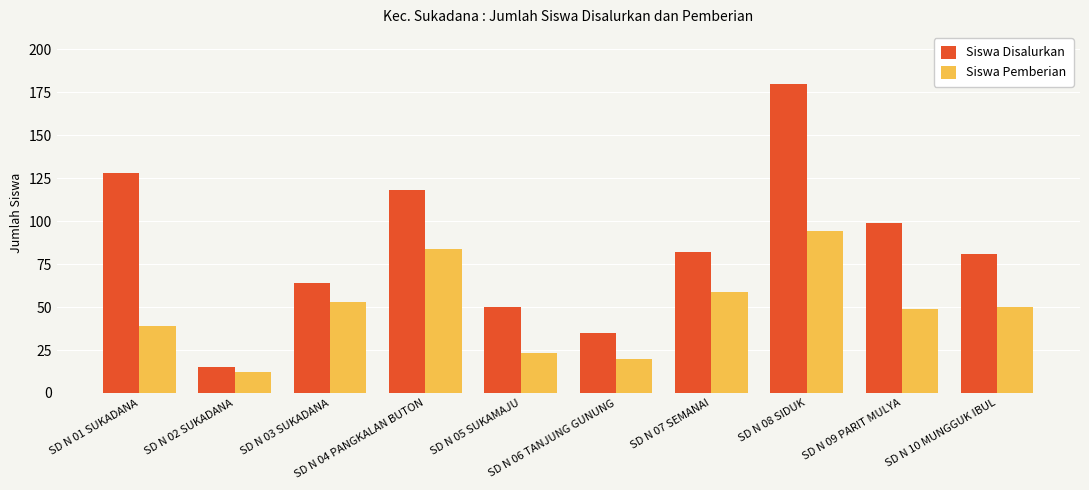

What is the highest value of the Siswa Pemberian series?

94